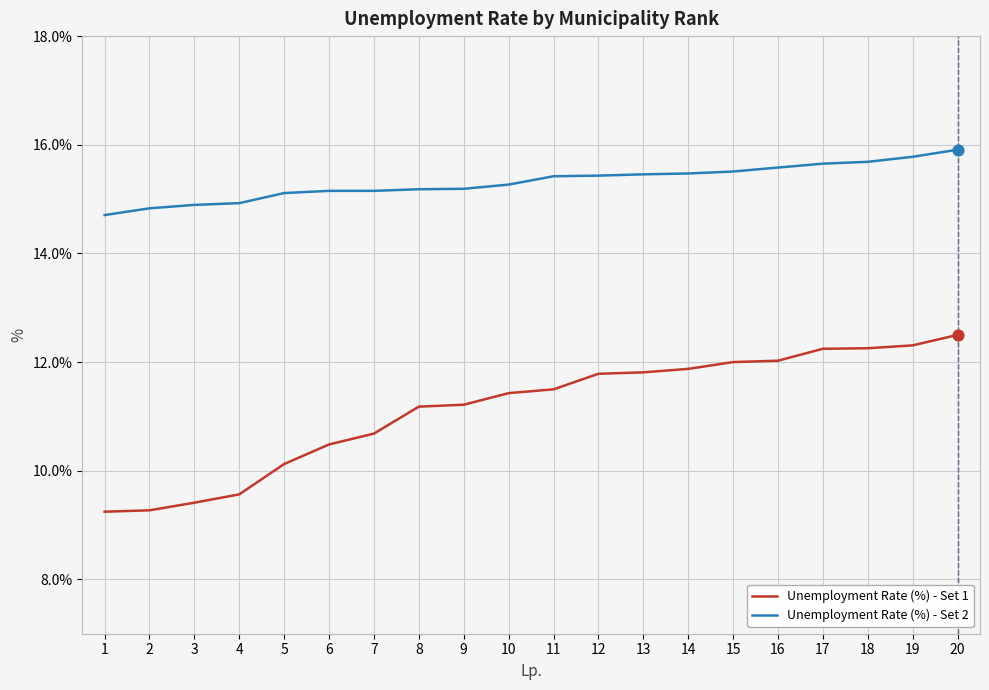

Is the value of Unemployment Rate (%) - Set 2 at 9 greater than the value of Unemployment Rate (%) - Set 1 at 14?

Yes